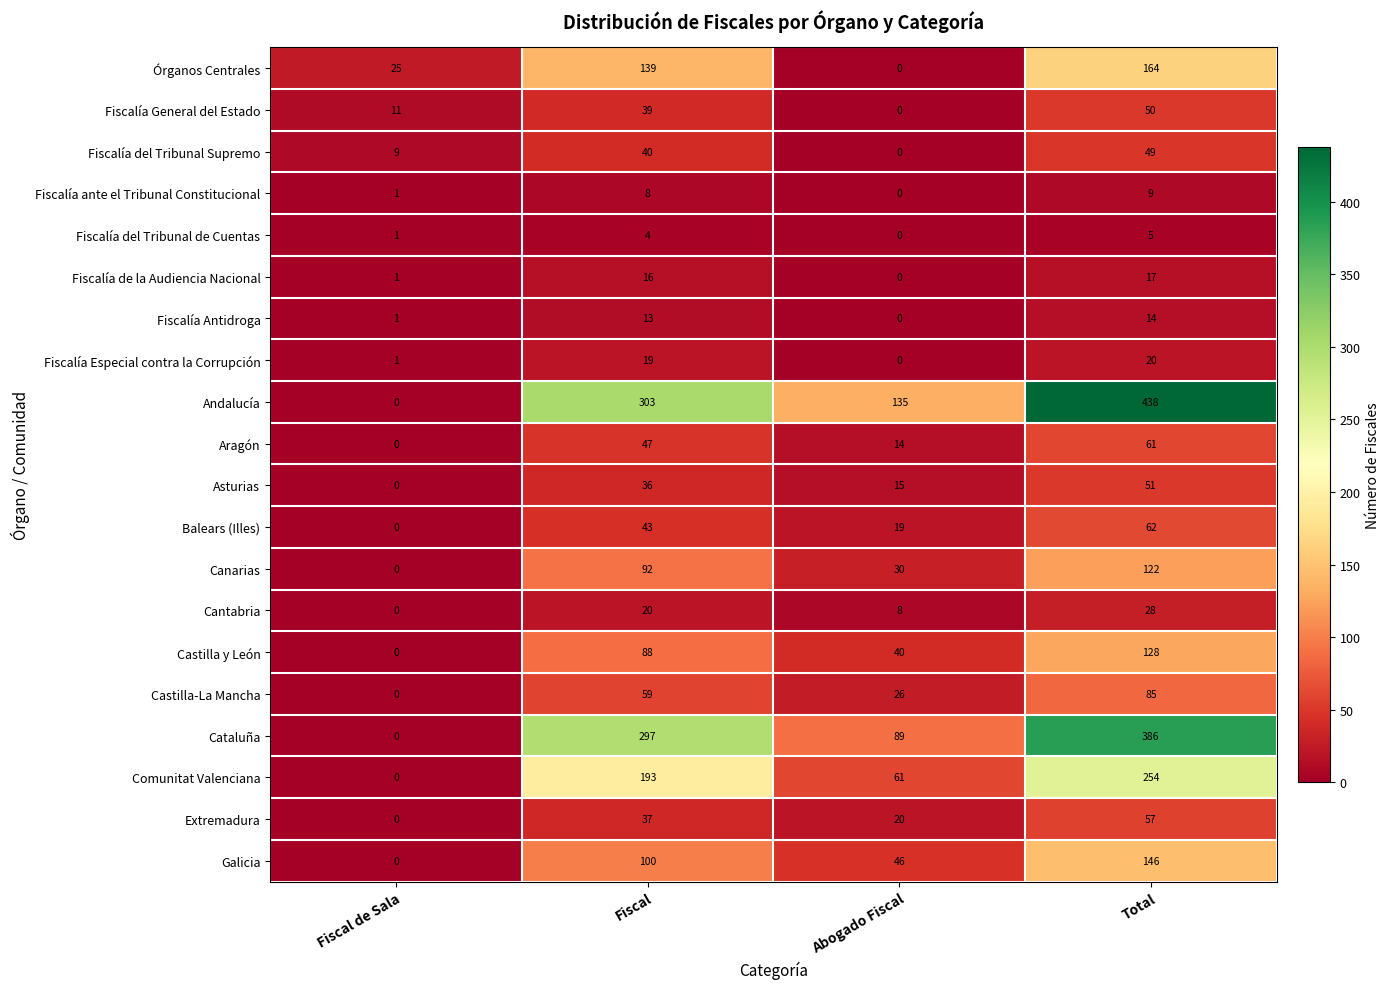

Which series has the largest range (max minus min)?

Andalucía